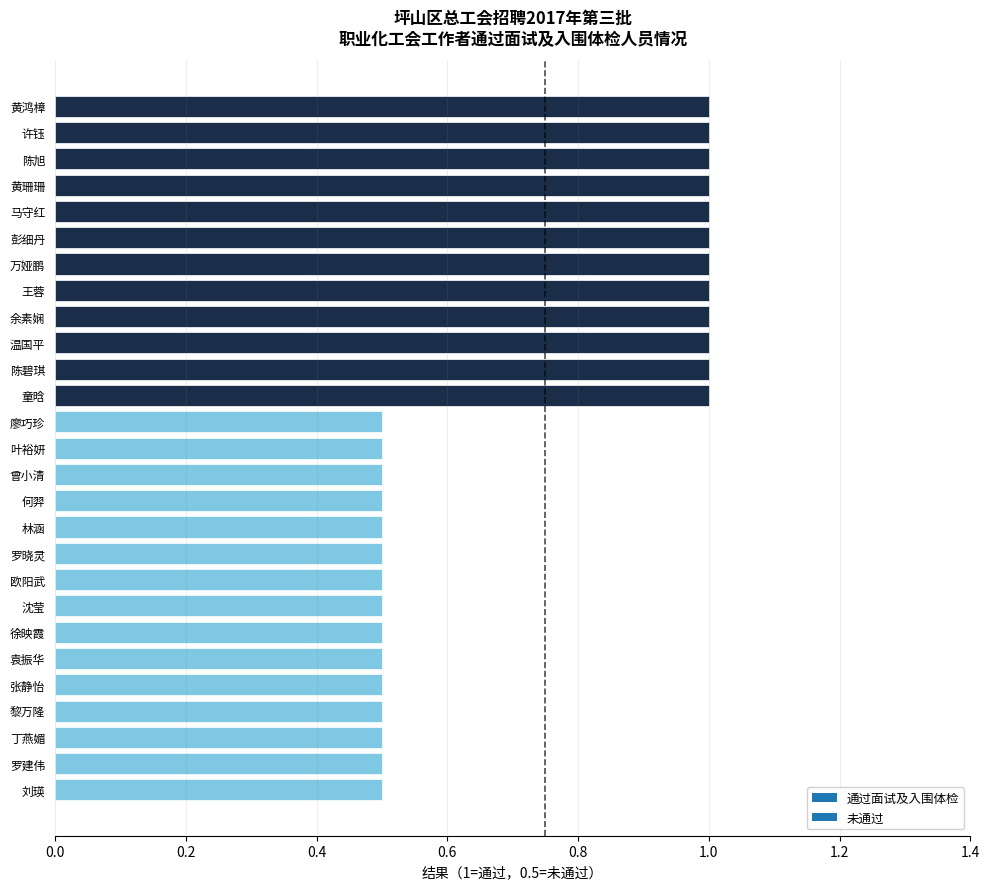

What is the difference between the second highest and second lowest values?

0.5